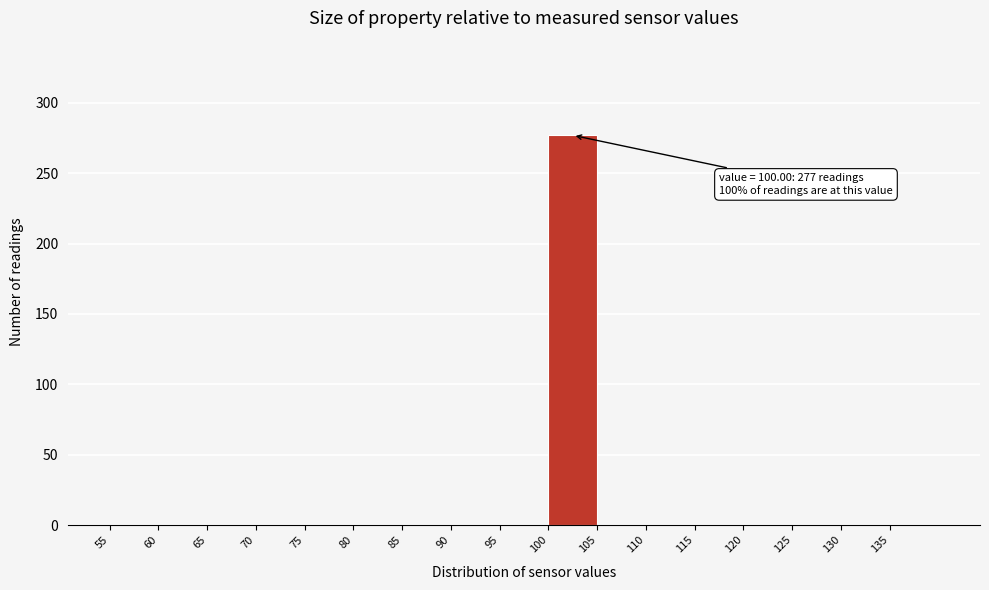

Over which range of the x-axis is the bar tallest?

100 to 105